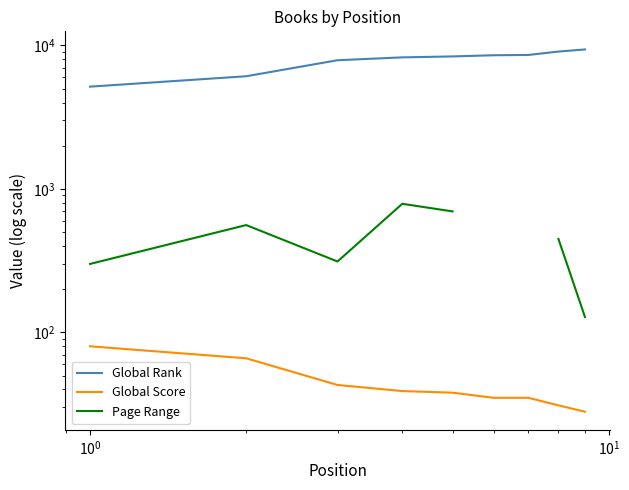

True or false: Global Score and Page Range intersect in this chart.

False